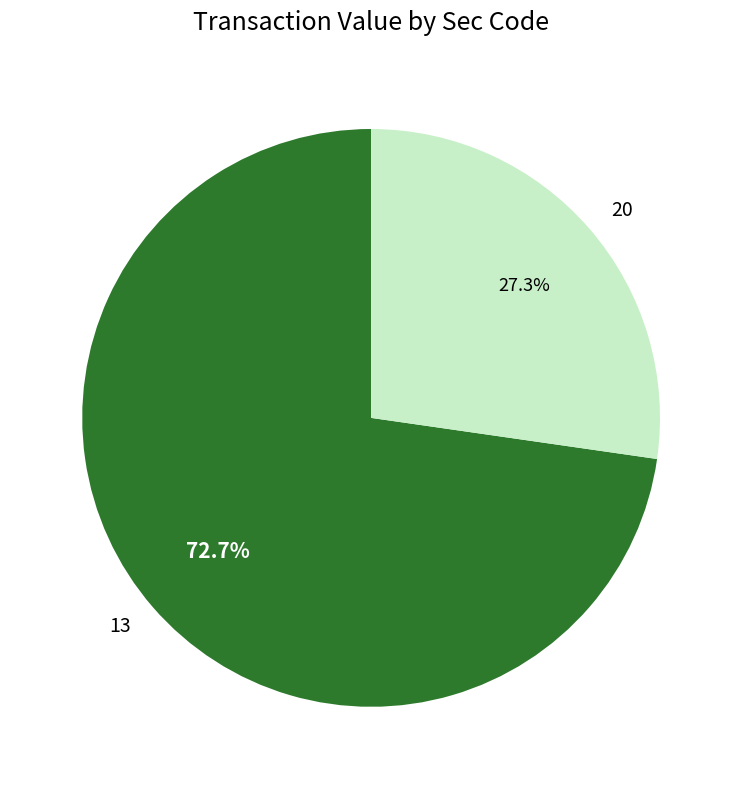

Rank the categories by value from lowest to highest.

20, 13